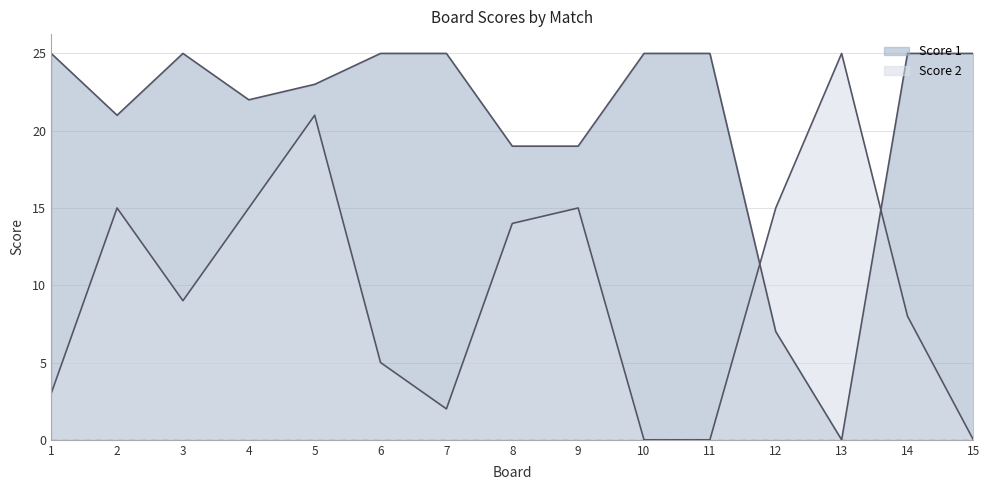

What is the average value of the Score 2 series?

10